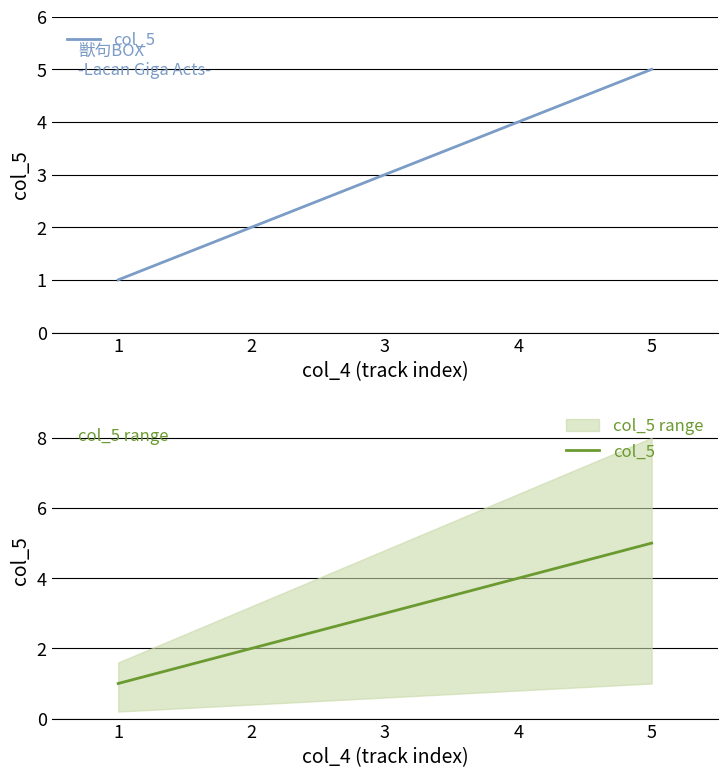

Is this an area chart (filled region under the line)?

No